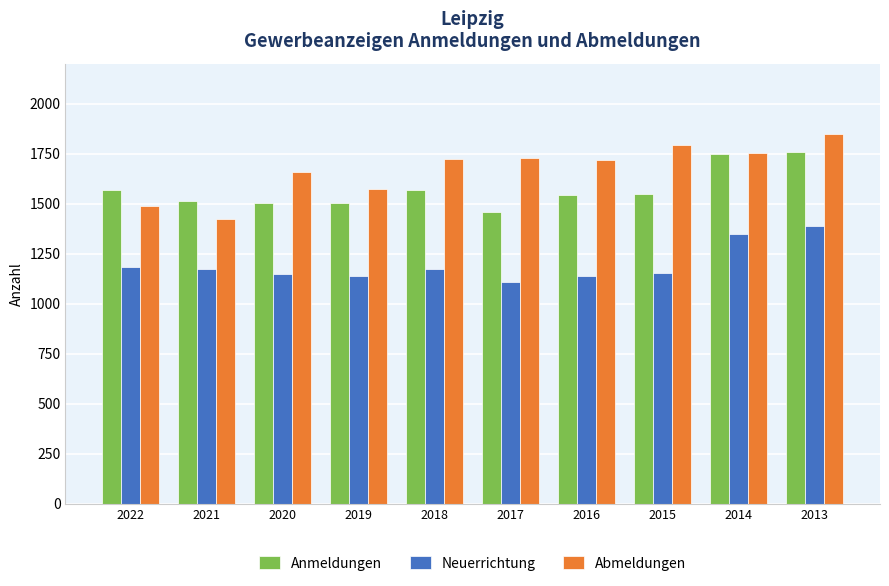

What is the smallest value displayed?

1106